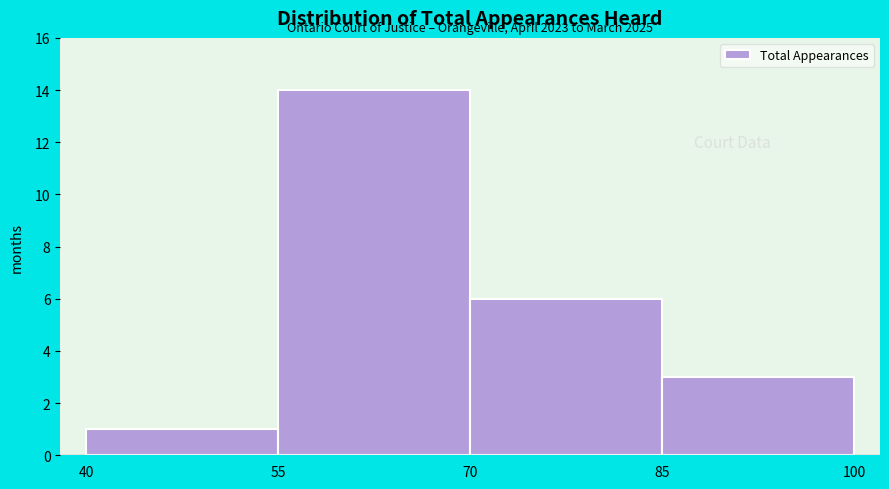

Over which range of the x-axis is the bar tallest?

55 to 70